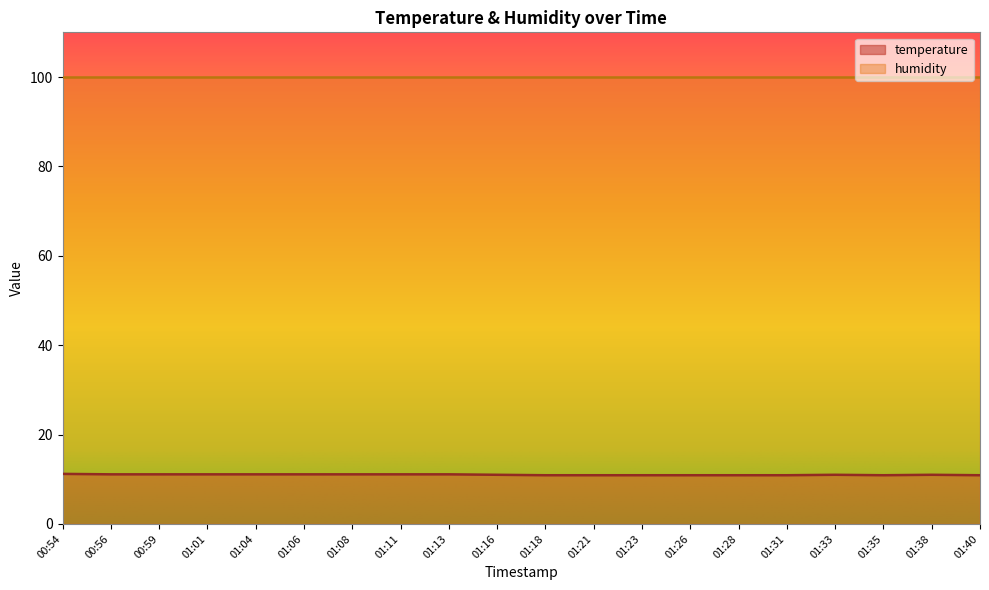

How many interior local valleys (lower than both neighbors) does the data have?

1